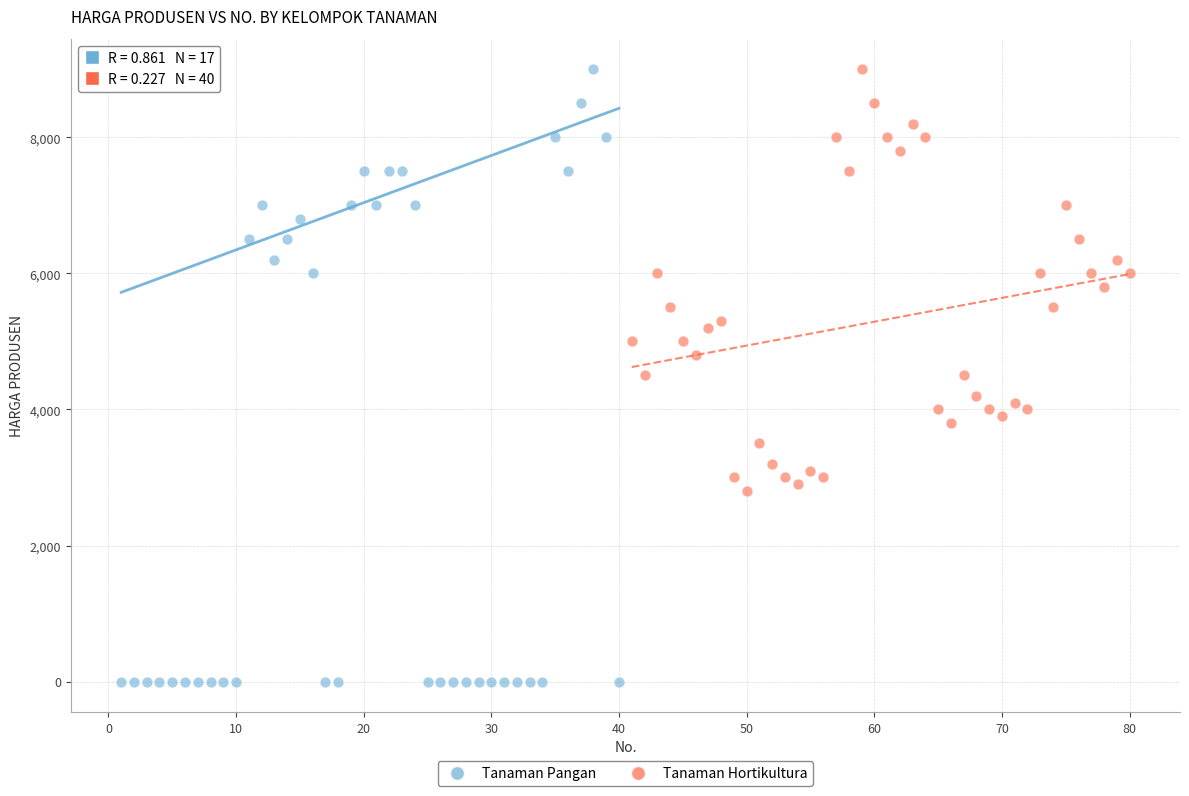

Which series contains the lowest Y value?

Tanaman Pangan